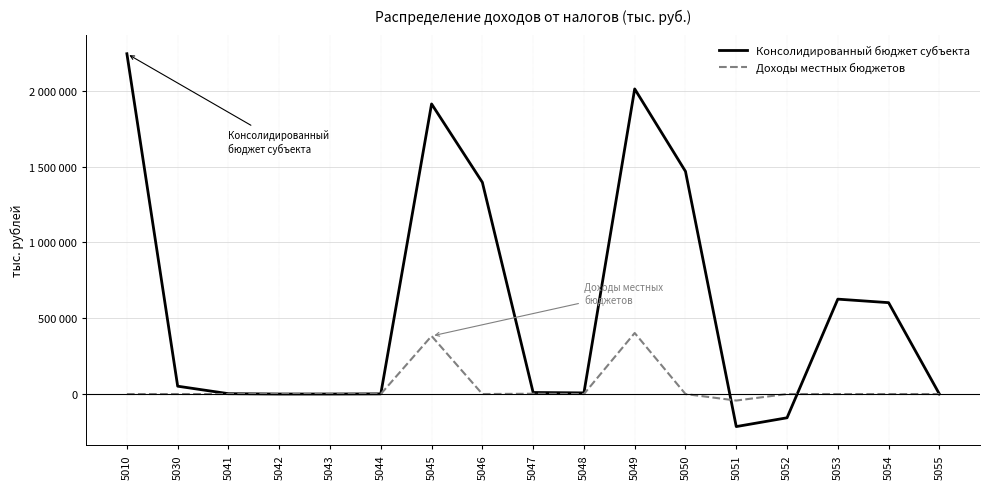

Is this an area chart (filled region under the line)?

No